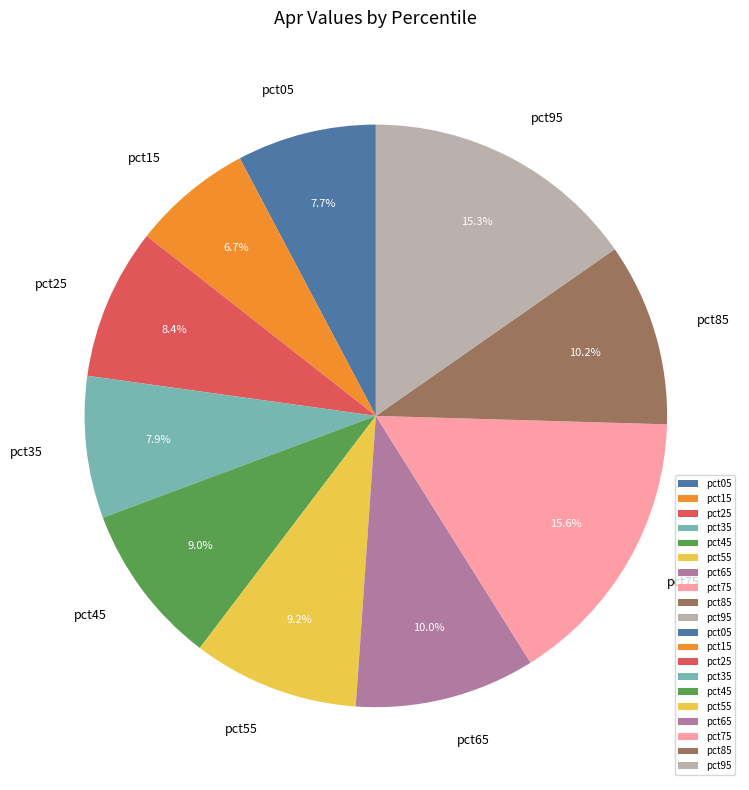

Which slice is the smallest?

pct15